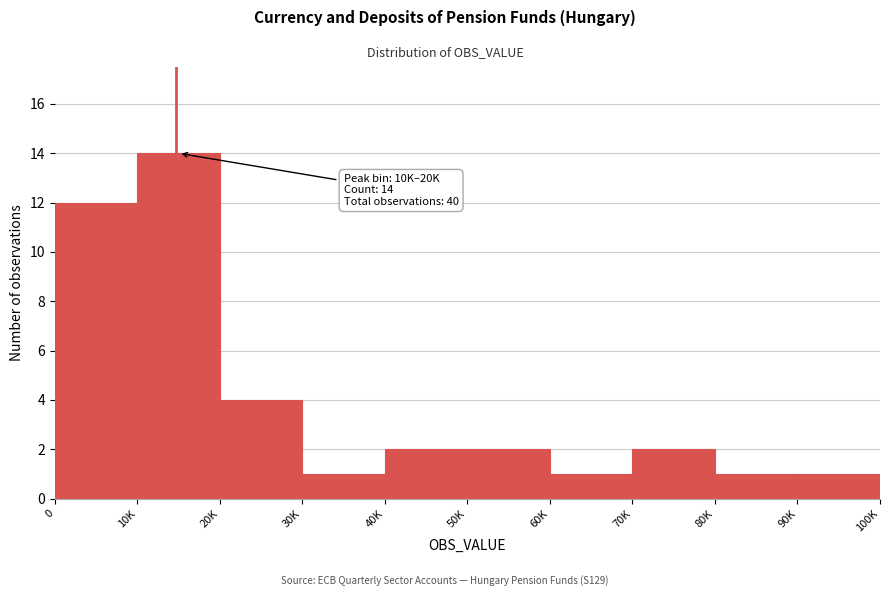

Reading left to right, transcribe all the data shown in this chart.

12	14	4	1	2	2	1	2	1	1